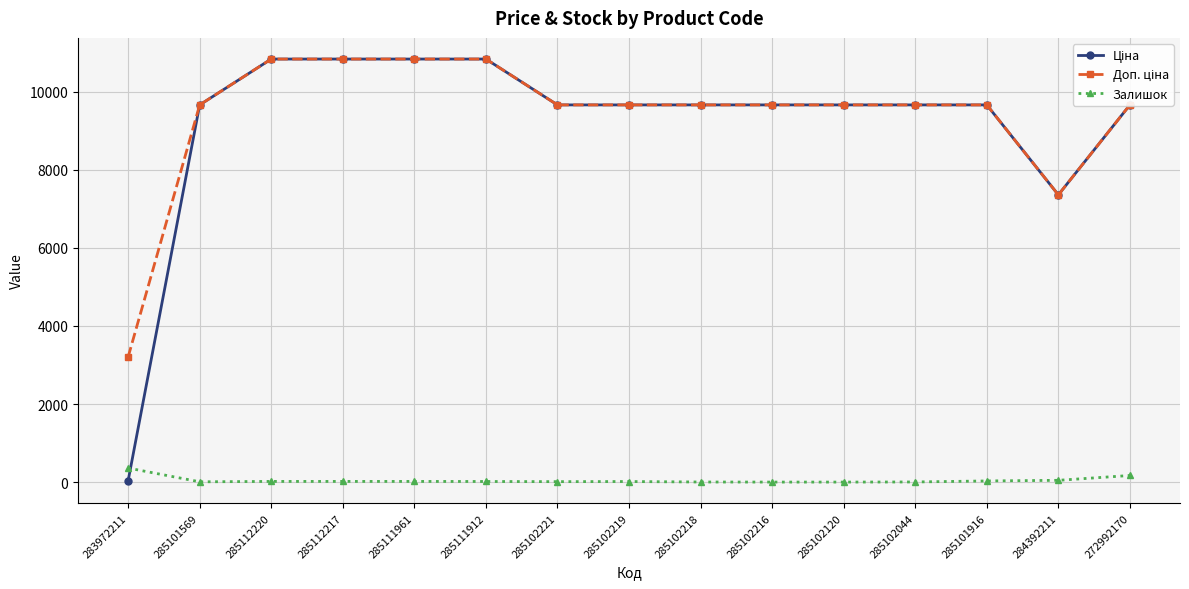

Which category has the highest value in the Залишок series?

283972211